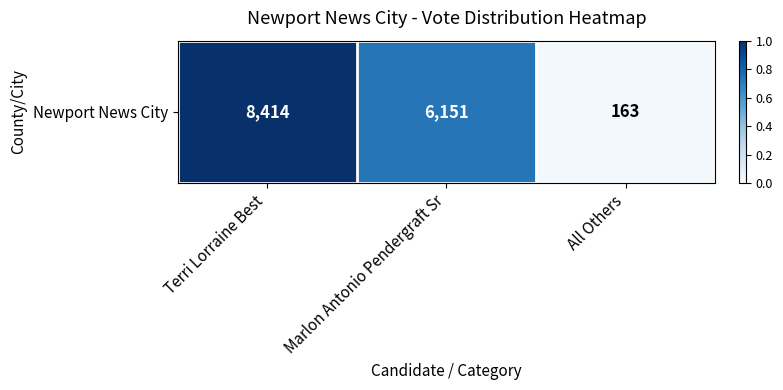

The value at Terri Lorraine Best is 1.0. True or false?

True